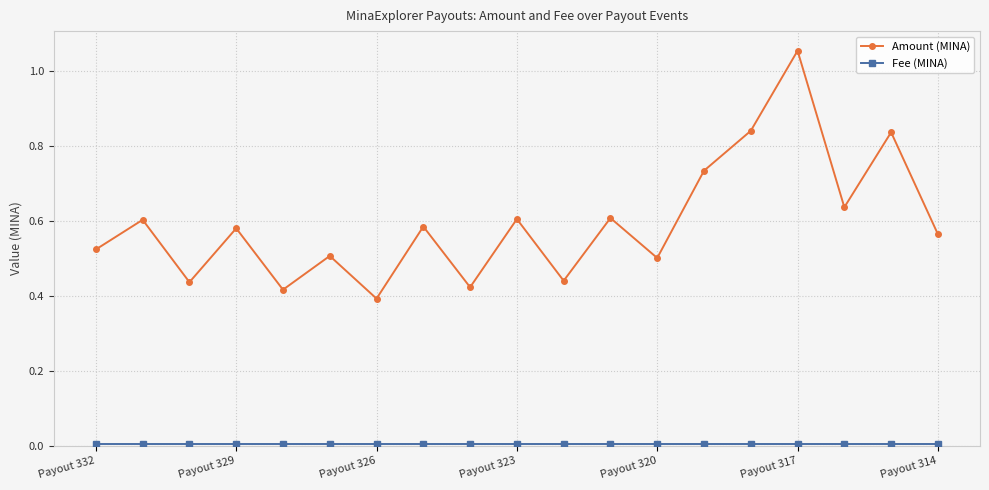

How many lines are shown in the chart?

2